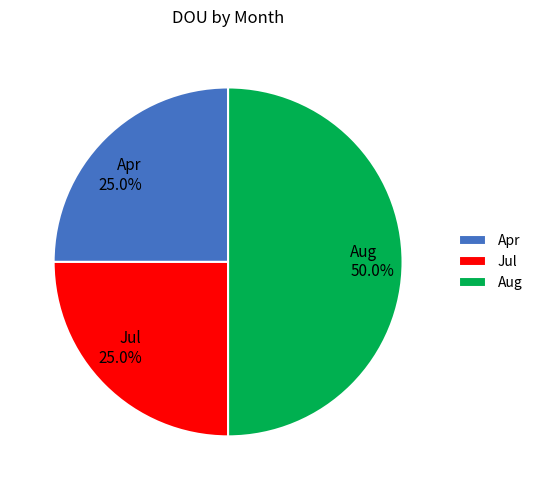

Approximately how many times larger is the value at Apr compared to Jul?

1.0